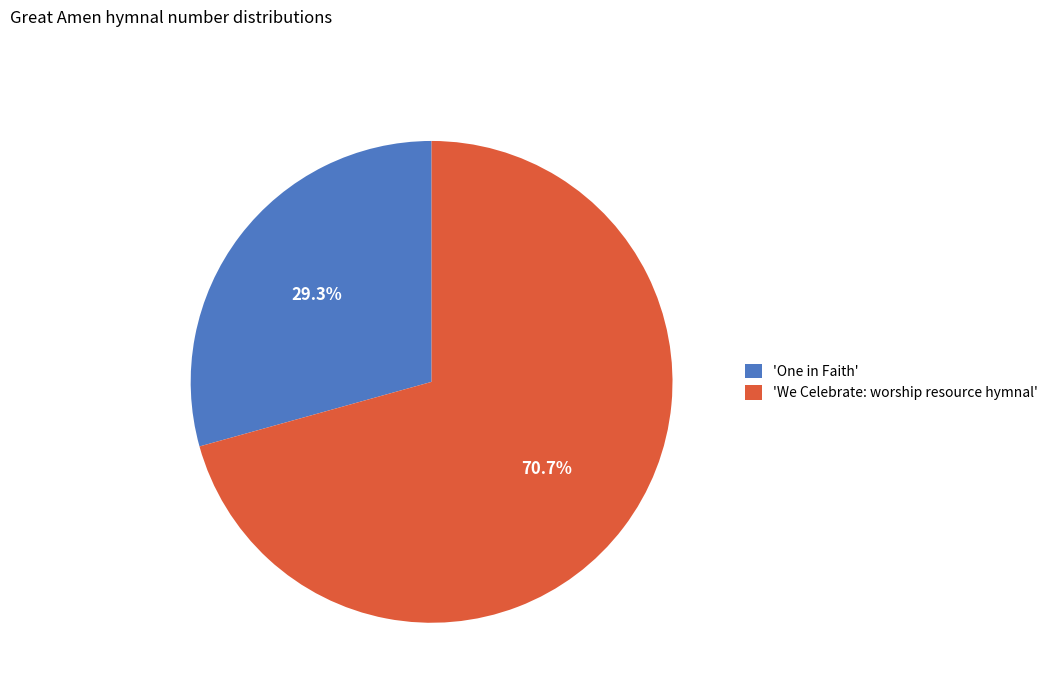

Combined, do 'We Celebrate: worship resource hymnal' and 'One in Faith' account for over 50%?

Yes